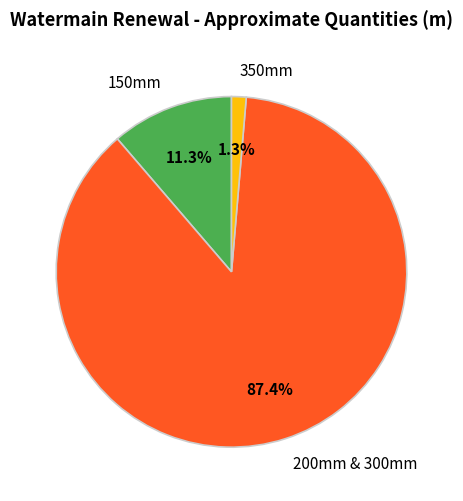

Which has a higher value, 150mm or 350mm?

150mm